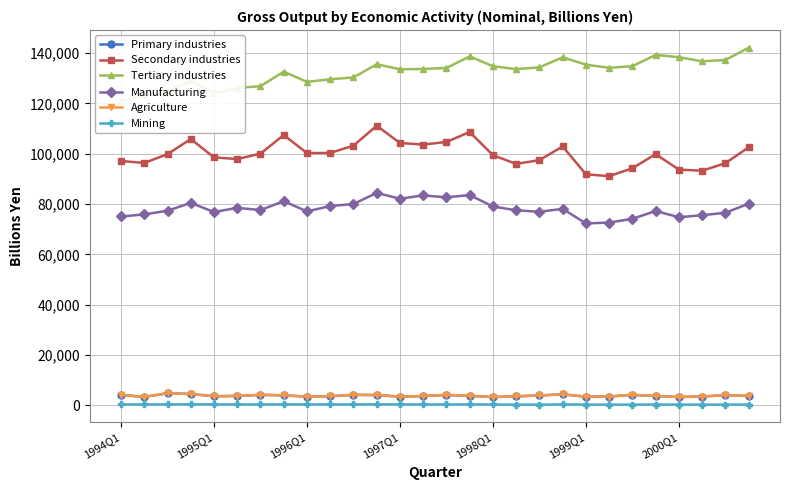

What are all the series names shown in the legend?

Primary industries, Secondary industries, Tertiary industries, Manufacturing, Agriculture, Mining